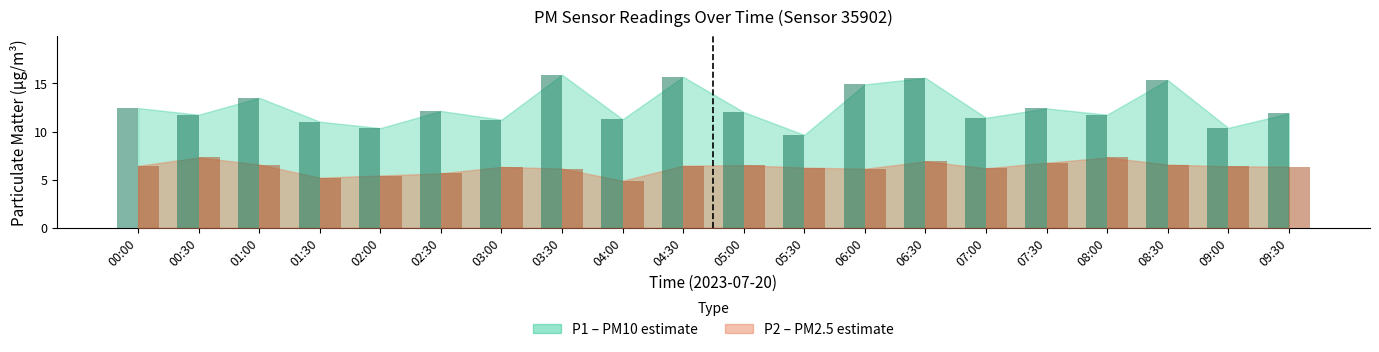

Which label corresponds to the largest value in the chart?

03:30